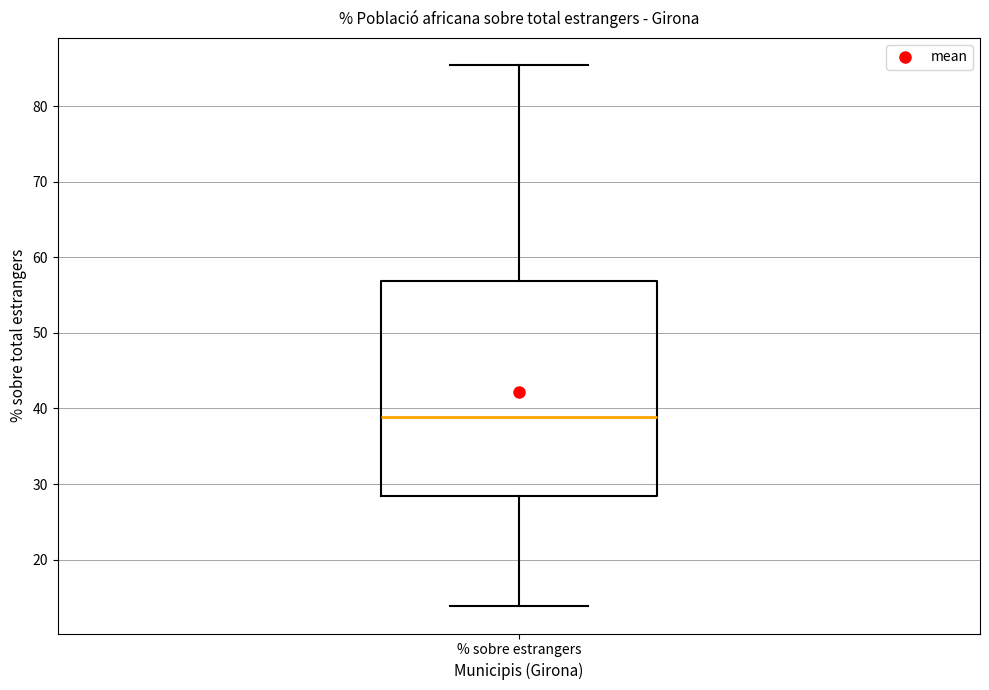

Where does the lower whisker of the box for % sobre estrangers end on the y-axis? The values are not printed on the chart, so give them approximately, as read against the axis.

14